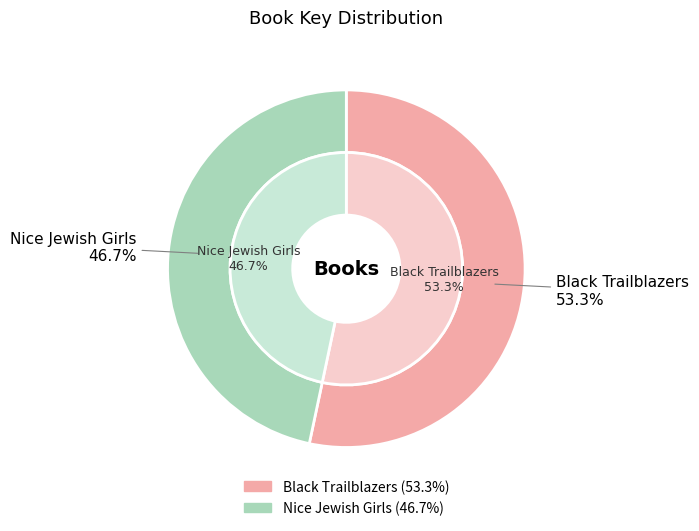

To the nearest percent, what is the average slice percentage?

50%